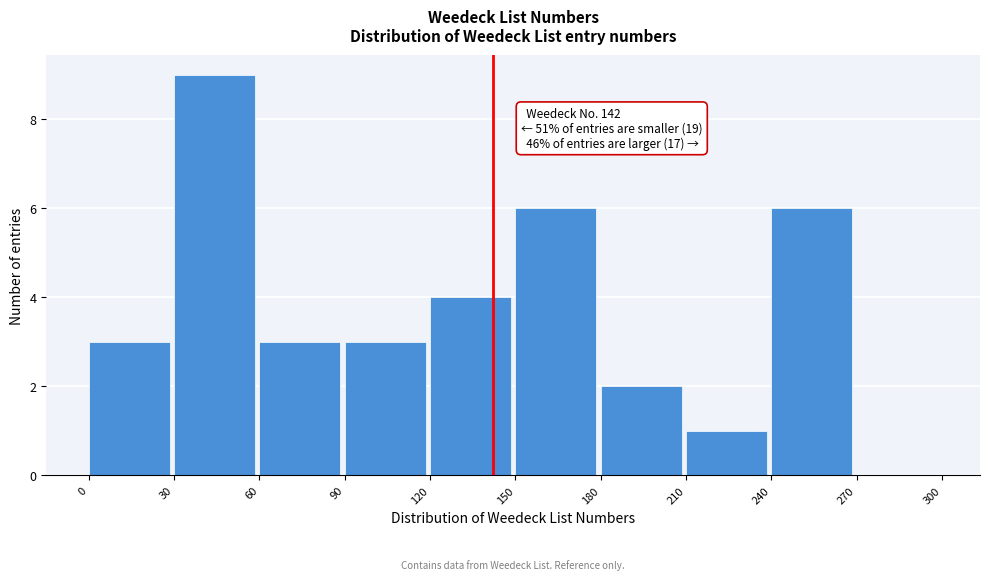

Over which range of the x-axis is the bar tallest?

30 to 60